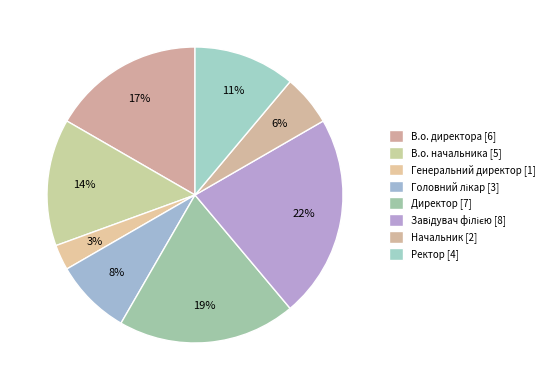

How many segments does this pie chart have?

8